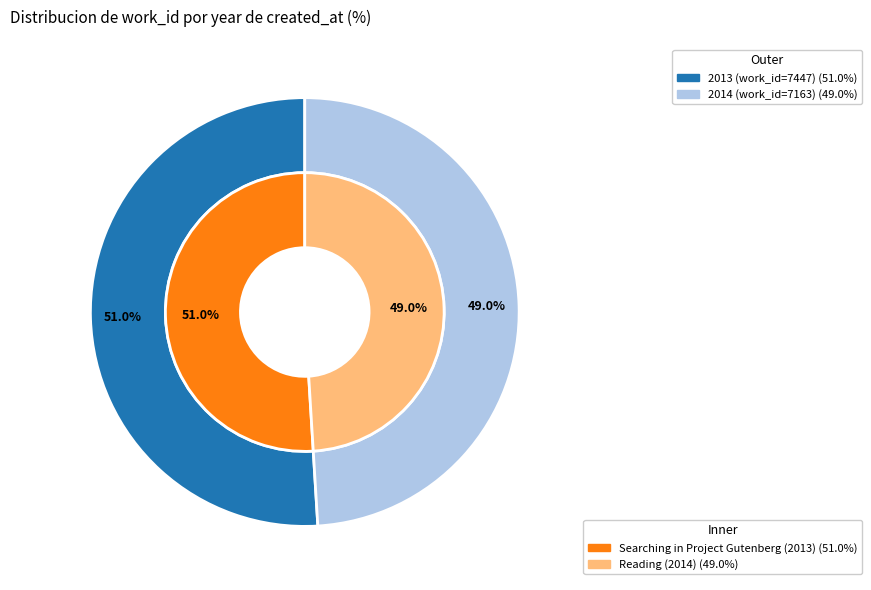

What is the majority slice?

2013